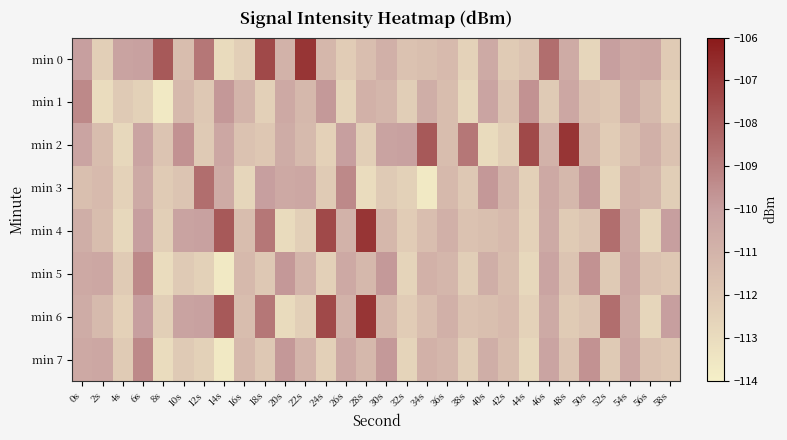

What is the spread (max minus min) of values at 4s?

2.6